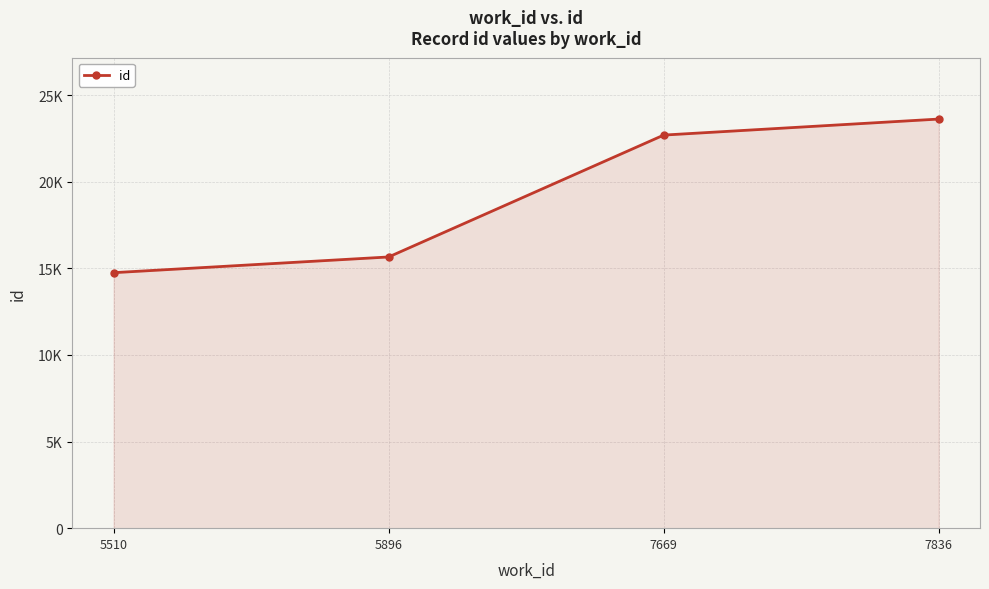

What is the sum of the values at 5896 and 7836?

39268